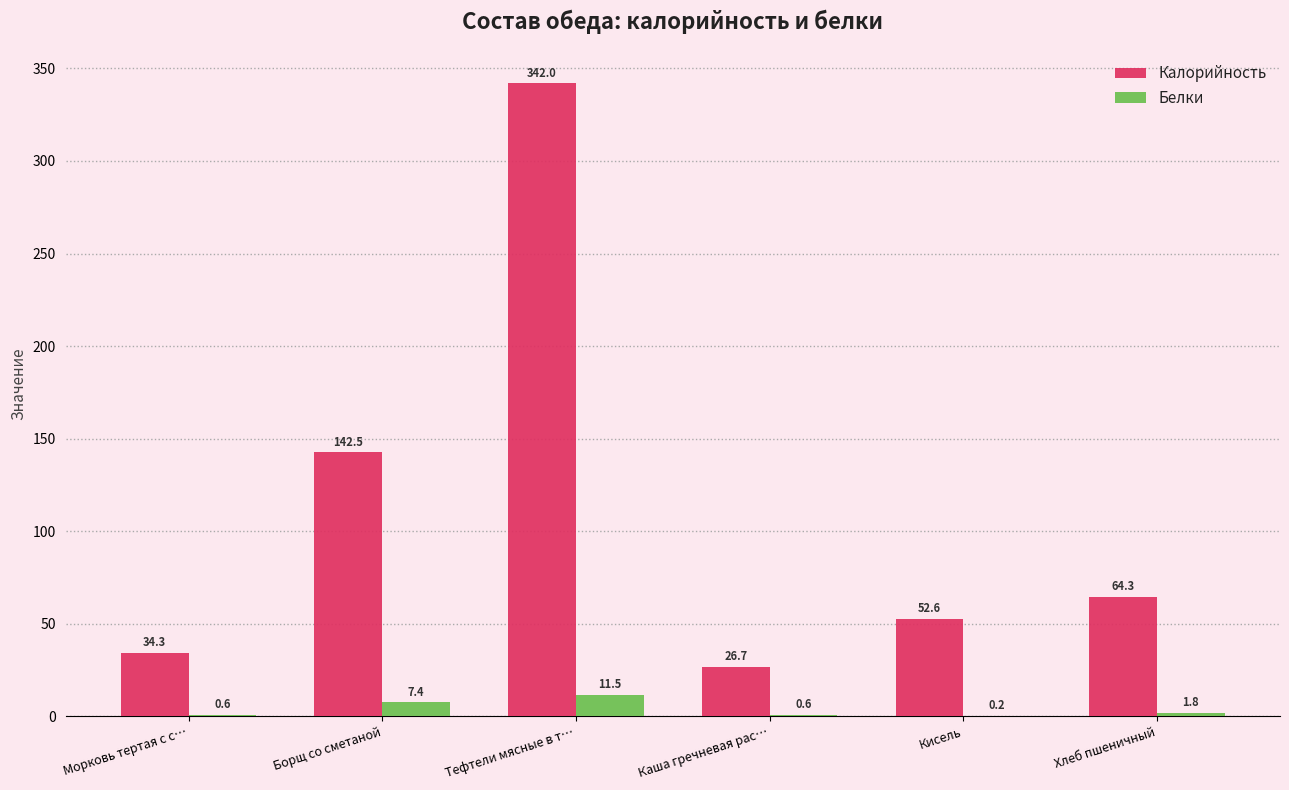

Is the value of Белки at Кисель greater than the value of Калорийность at Кисель?

No